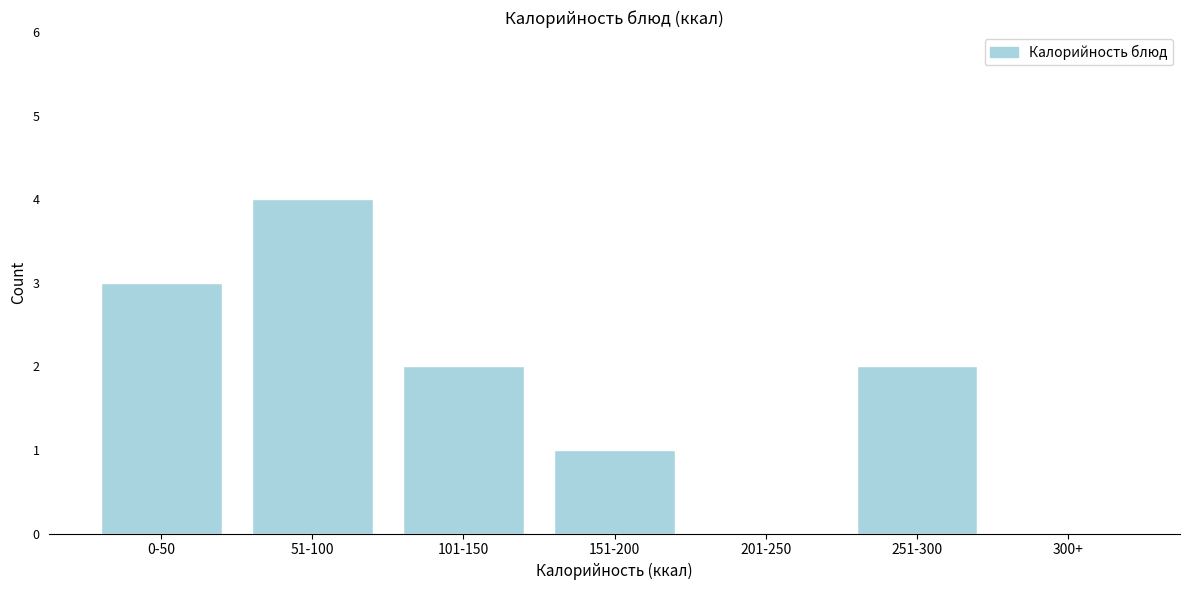

Reading right to left, extract all data points from this chart.

300+=0	251-300=2	201-250=0	151-200=1	101-150=2	51-100=4	0-50=3